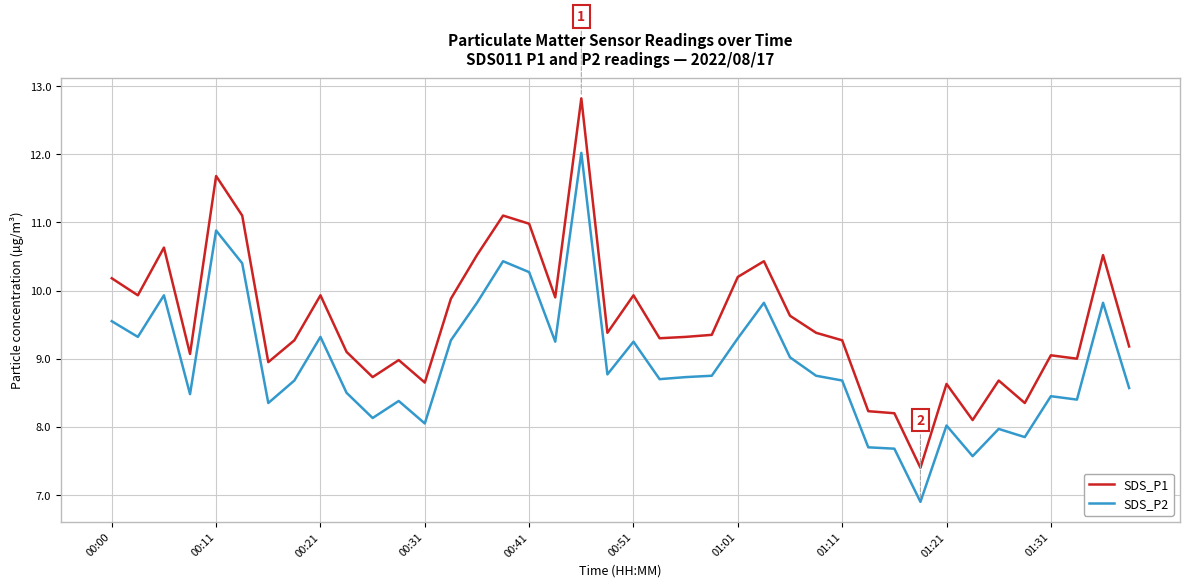

What is the difference between the maximum and minimum values in the SDS_P2 series?

5.1